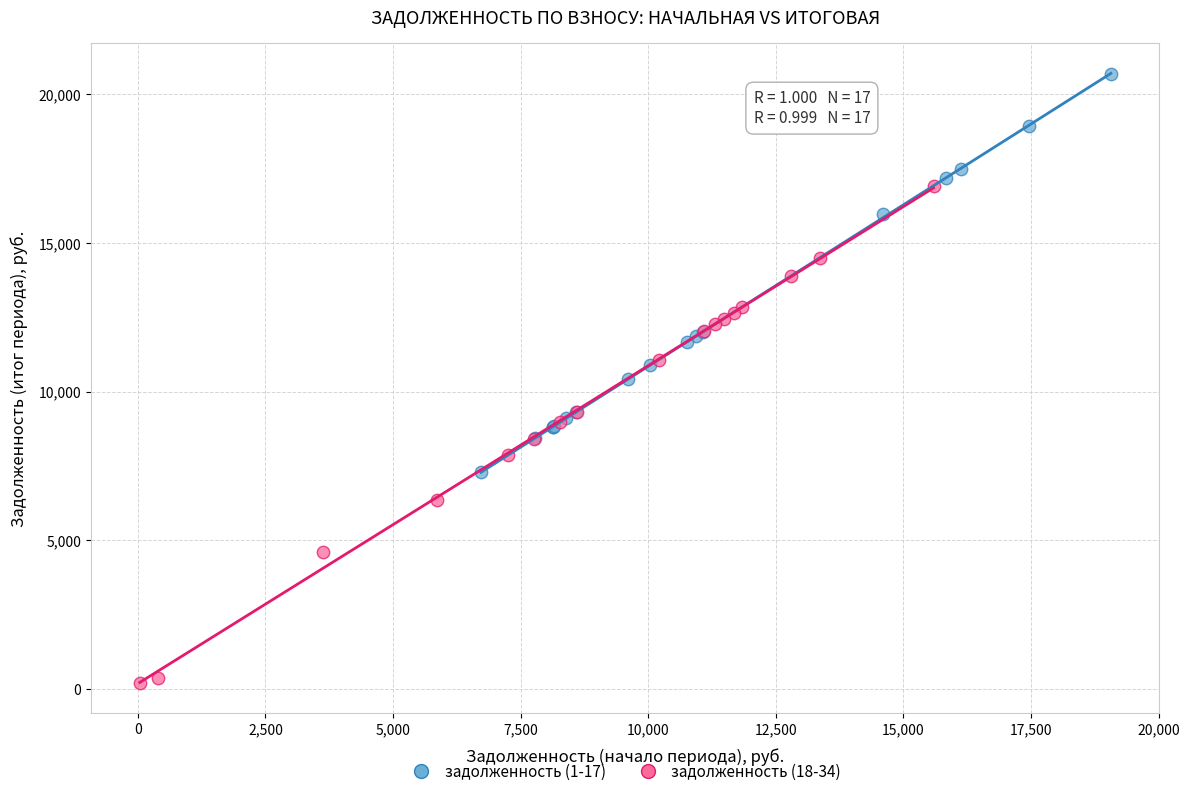

Which series has the largest Y range (max minus min)?

задолженность (18-34)